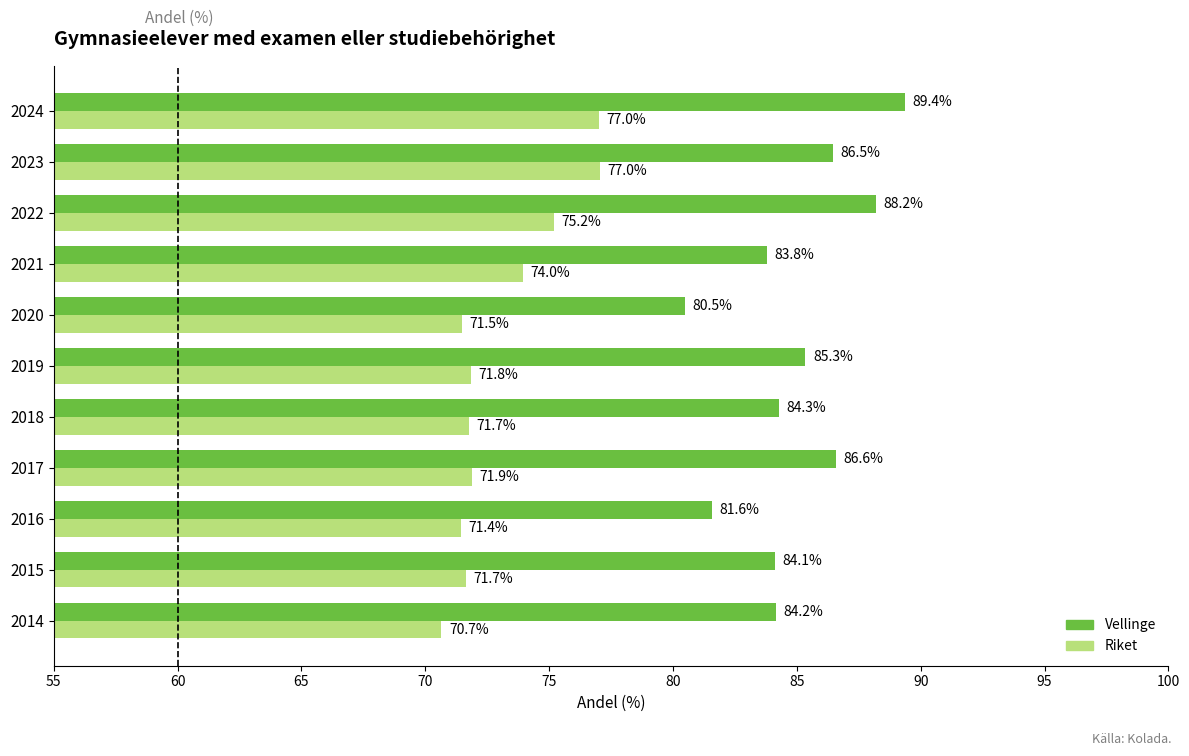

Where is Vellinge nearest to the value 84?

2015